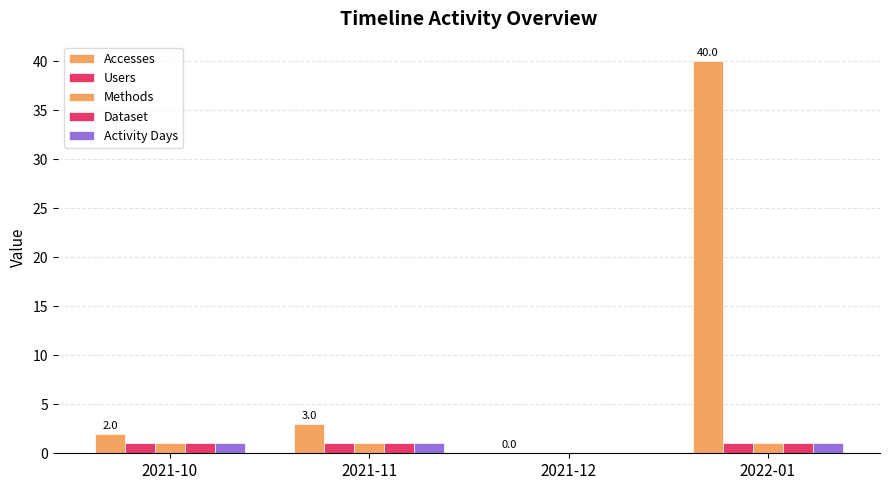

Between 2022-01 and 2021-12, which is larger?

2022-01